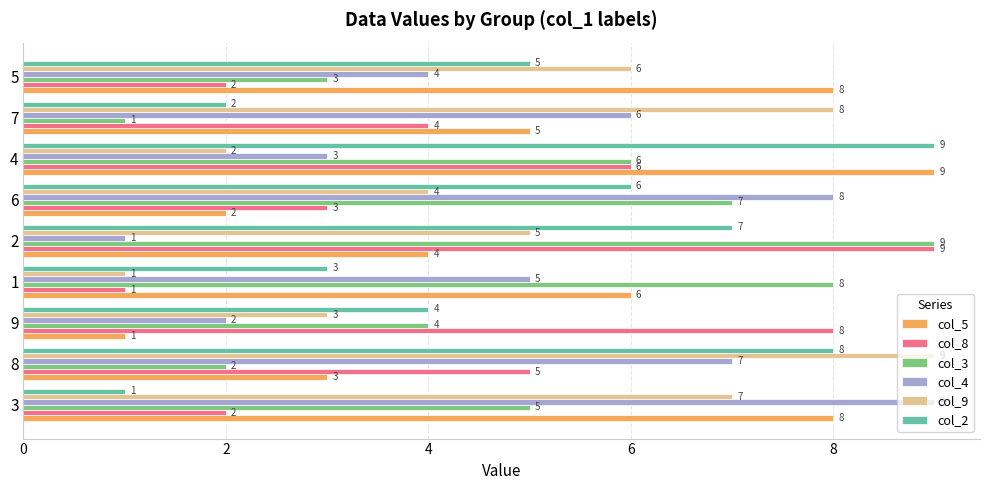

Is the value of col_5 at 6 greater than the value of col_2 at 6?

No